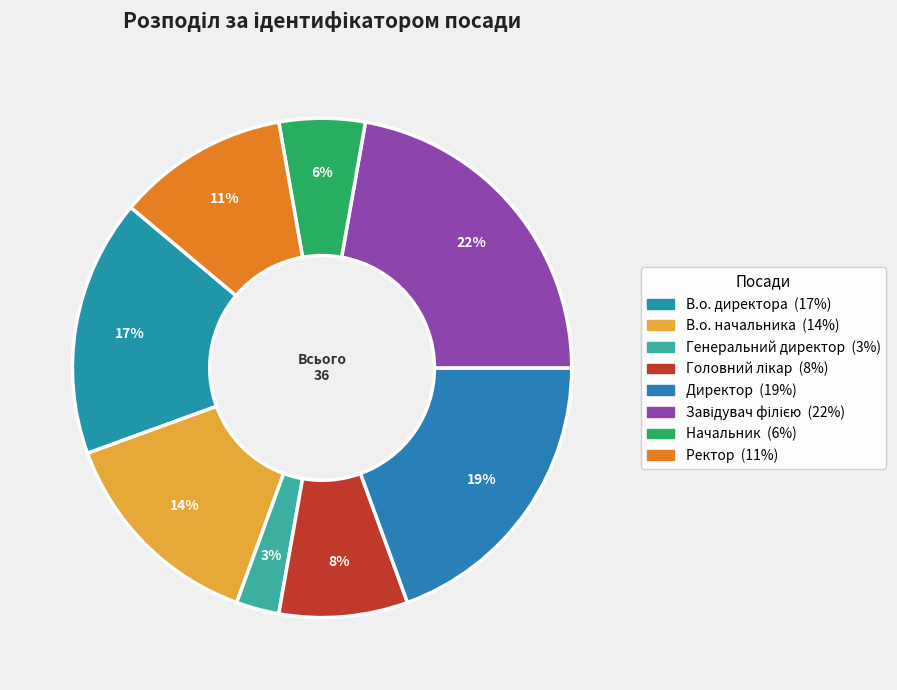

Is it true that Головний лікар is 19% of the pie?

False